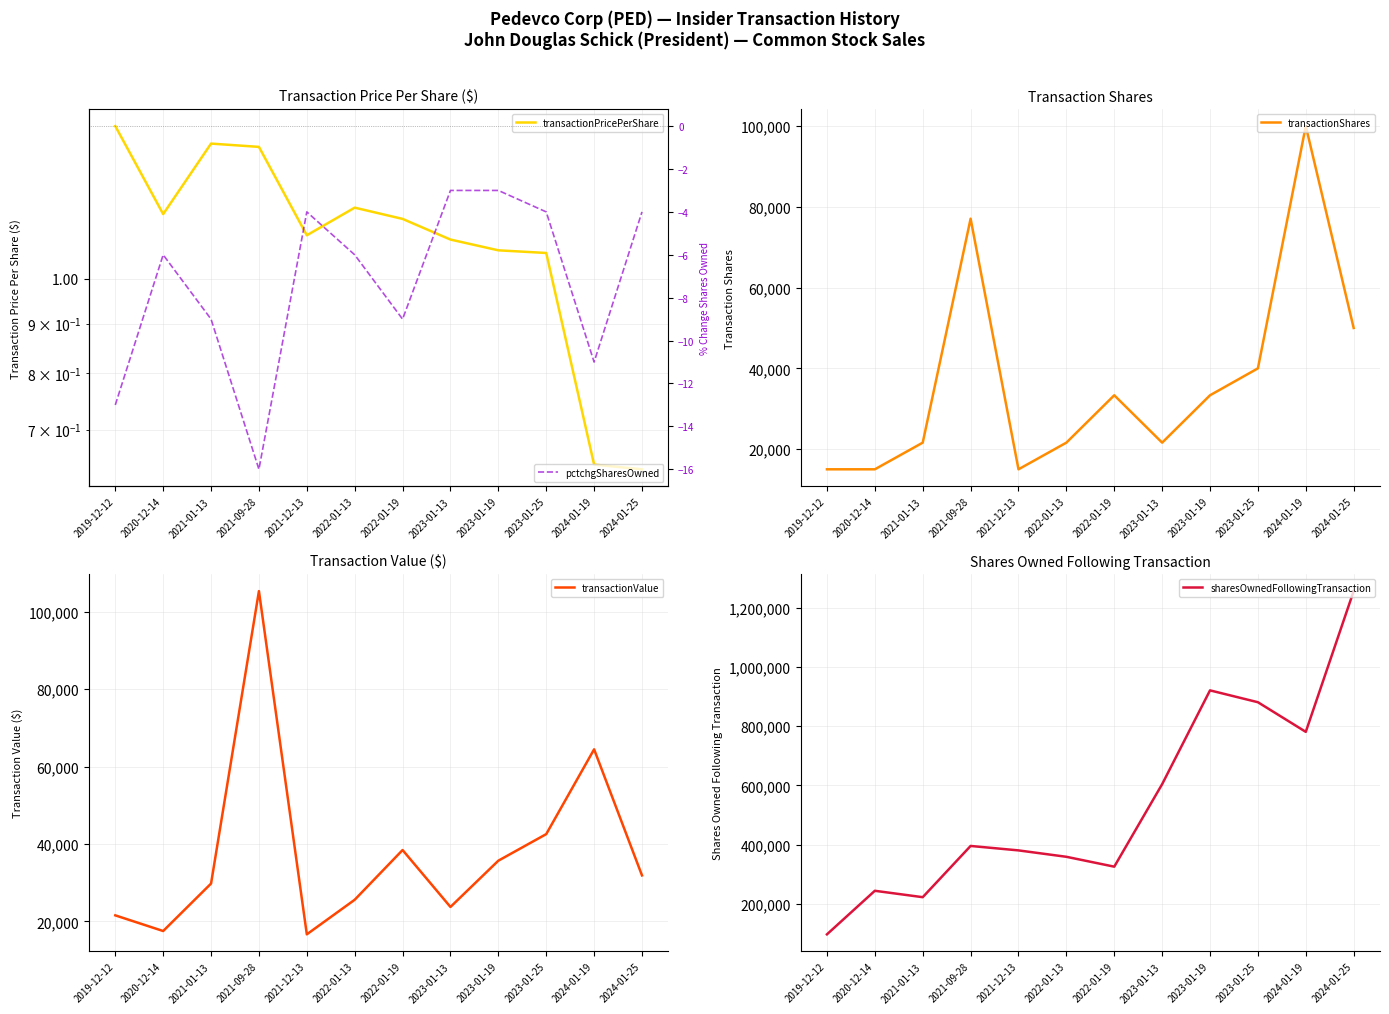

Which series has the largest range (max minus min)?

sharesOwnedFollowingTransaction